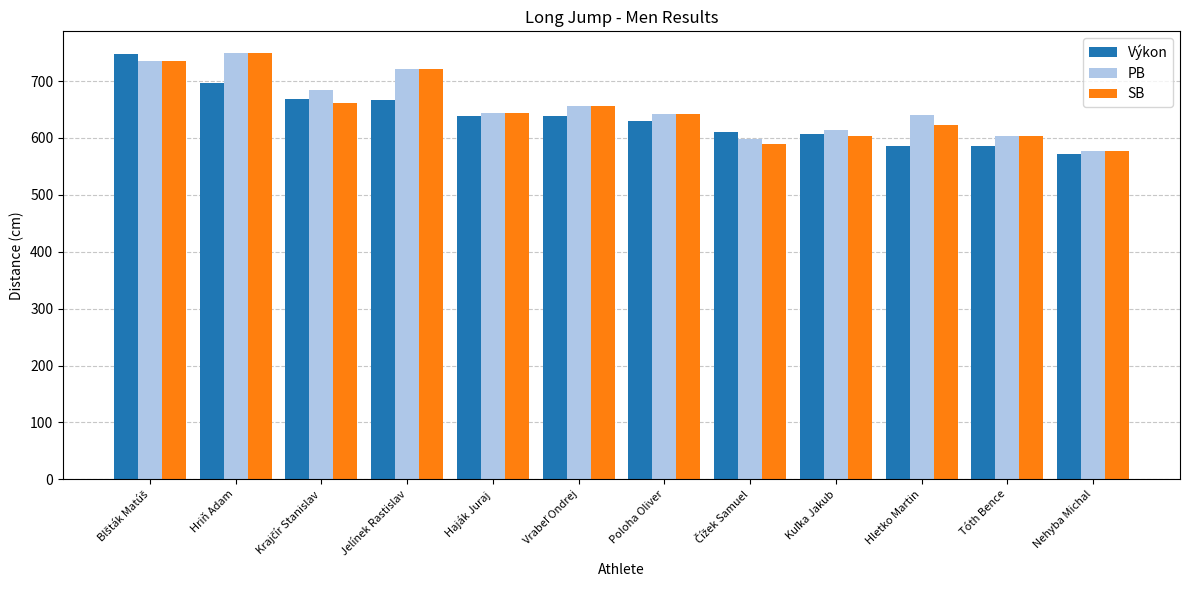

How many values in the PB series are below 644?

6